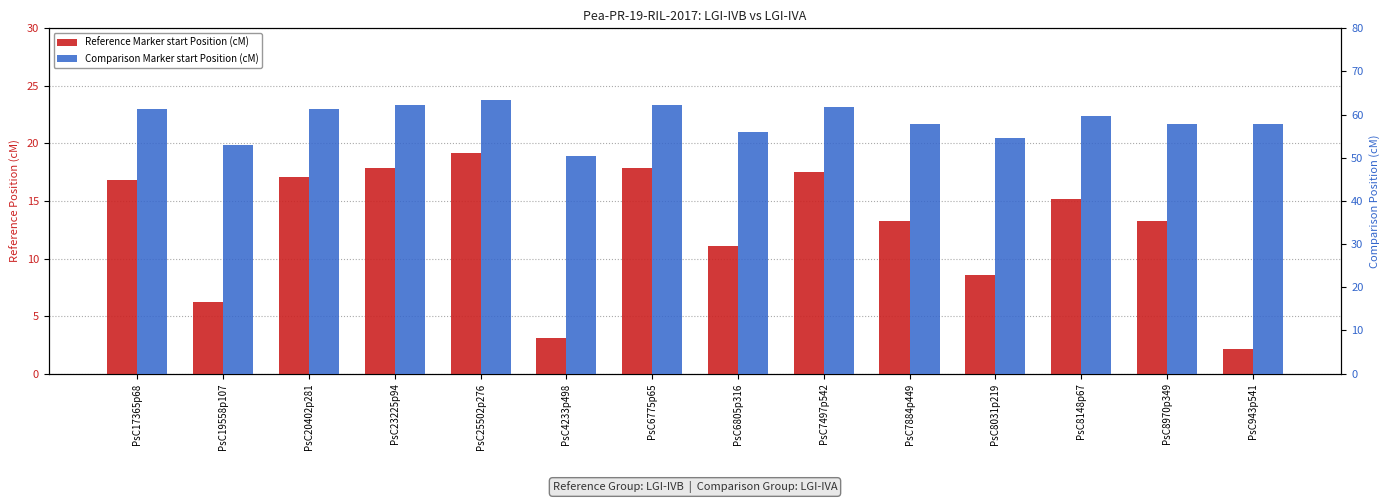

Reading left to right, transcribe all the data shown in this chart.

Reference Marker start Position (cM): 16.8	6.2	17.1	17.9	19.2	3.1	17.9	11.1	17.5	13.3	8.6	15.2	13.3	2.1
Comparison Marker start Position (cM): 61.2	53.0	61.2	62.2	63.4	50.5	62.2	55.9	61.8	57.9	54.7	59.7	57.9	57.9